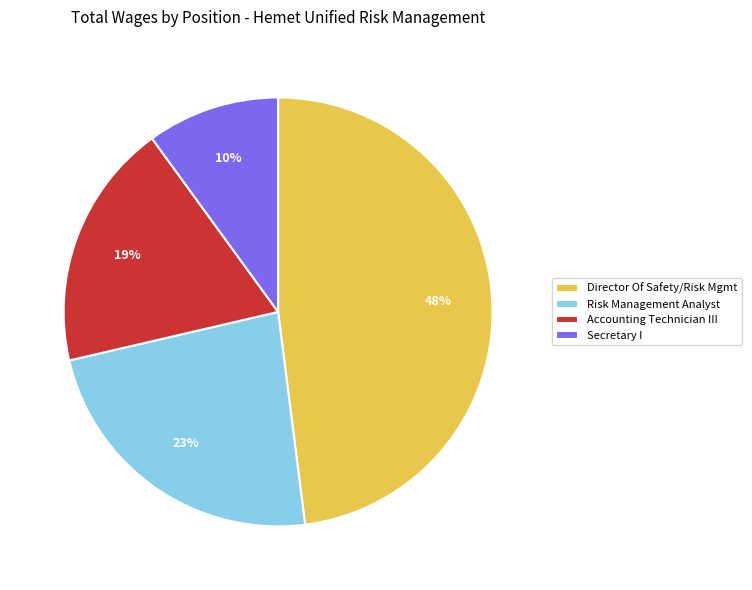

Count the number of slices in the pie.

4